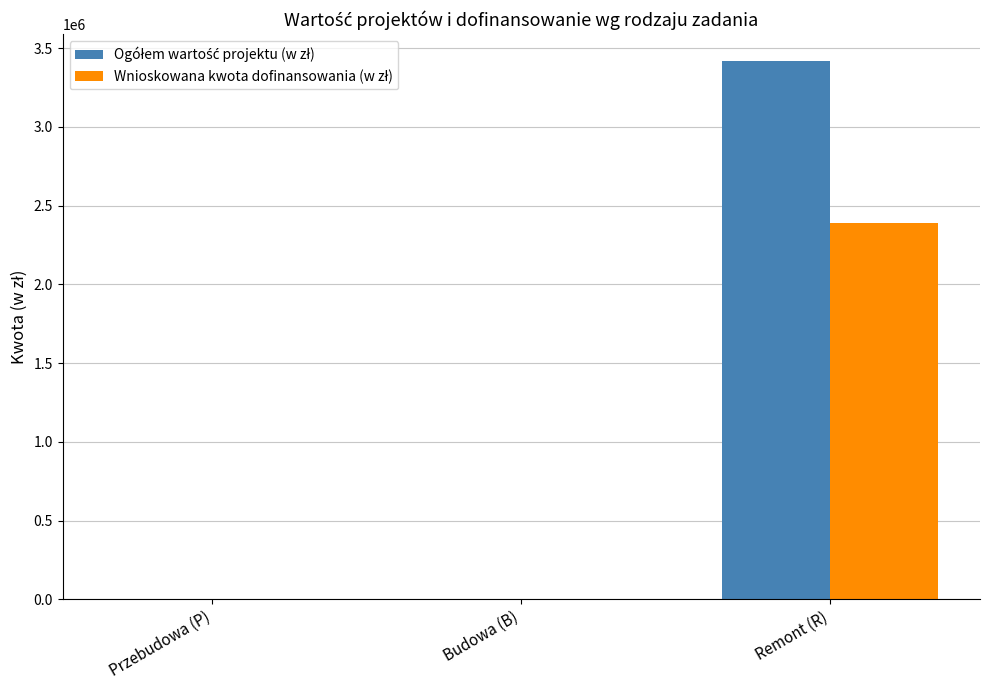

How many distinct data groups are displayed?

2